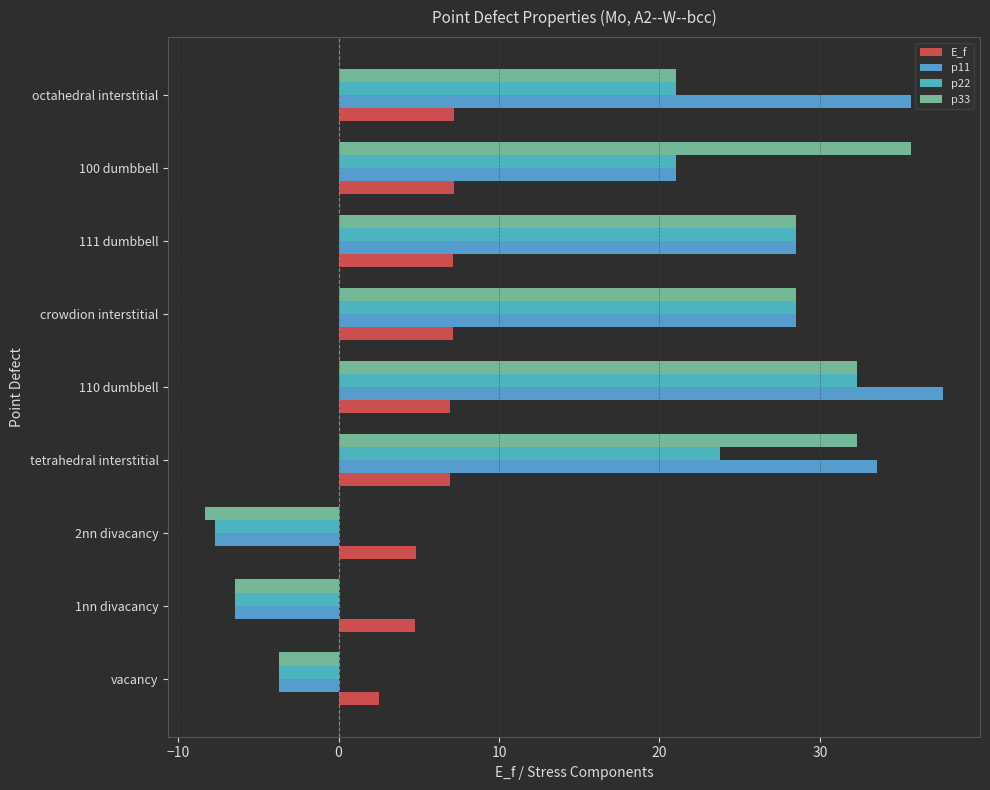

Which category has the highest value across all series?

110 dumbbell